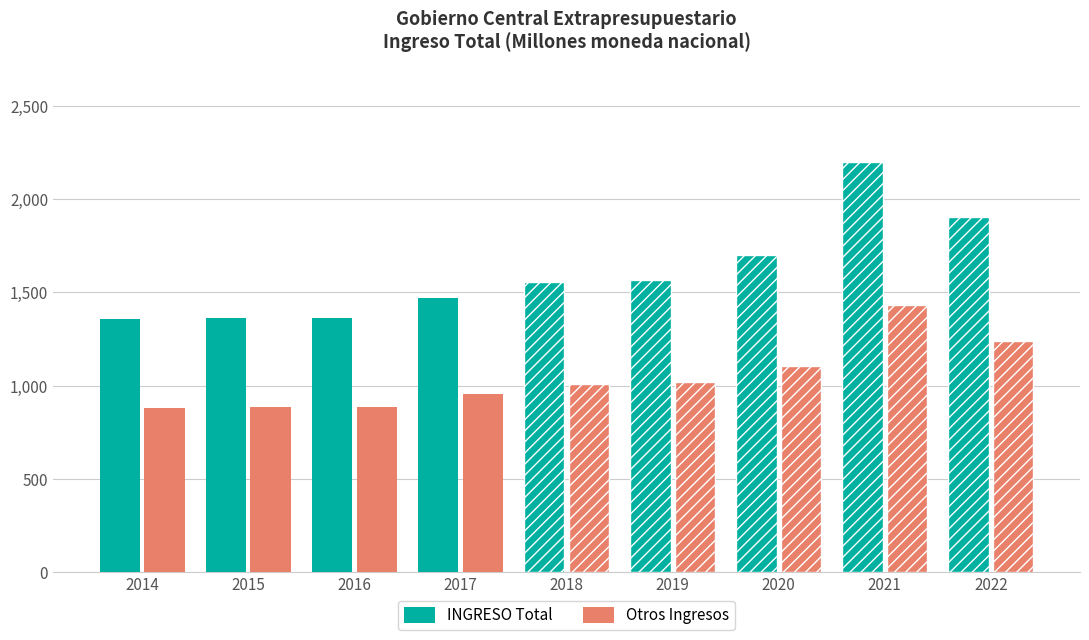

How many data points in INGRESO Total are above 1553?

5